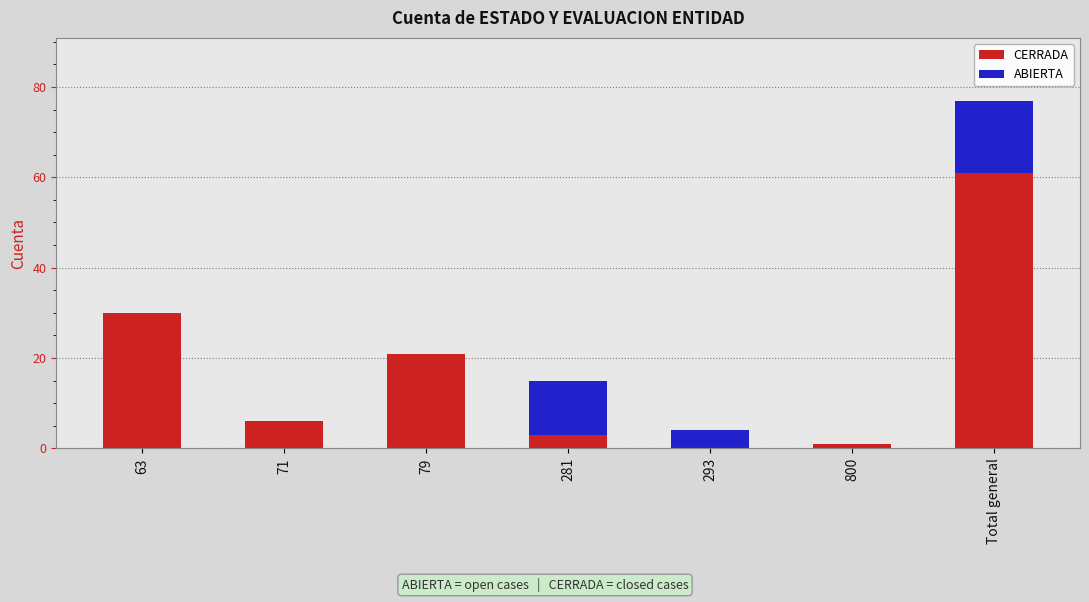

Reading left to right, transcribe the values for CERRADA.

63=30	71=6	79=21	281=3	293=0	800=1	Total general=61